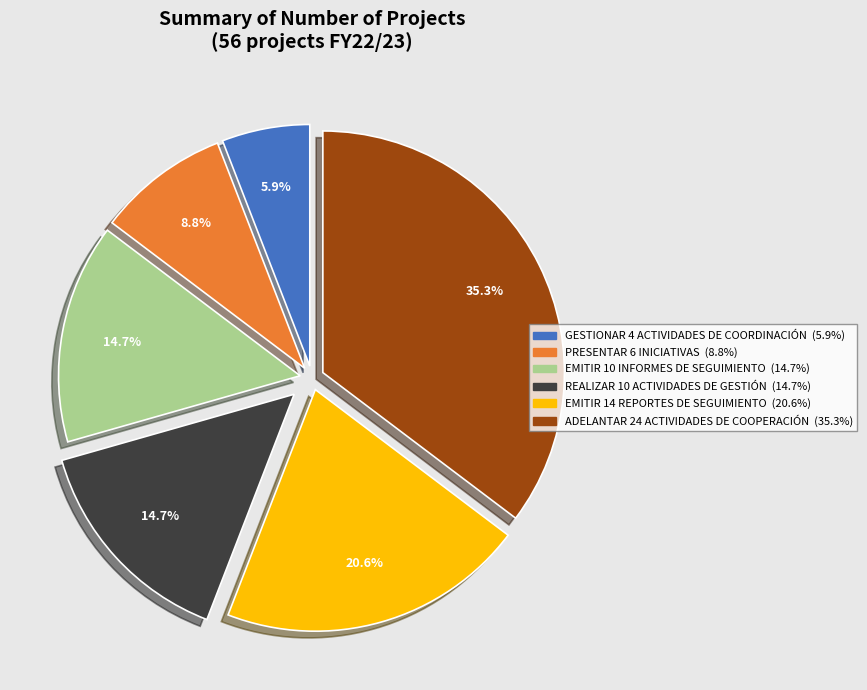

Is there any slice that represents more than half of the pie?

No